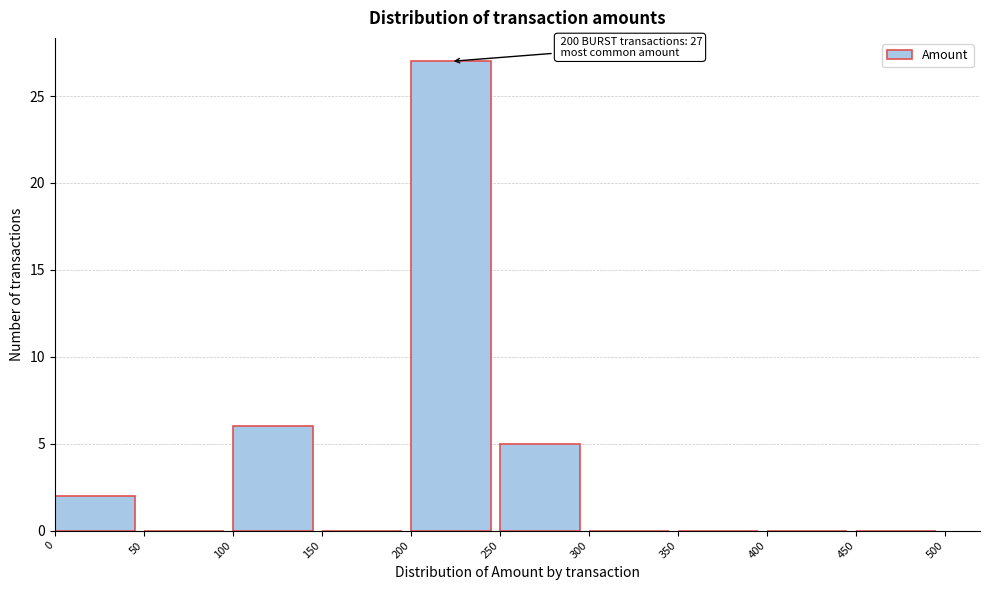

Which range on the x-axis has the tallest bar?

200 to 250